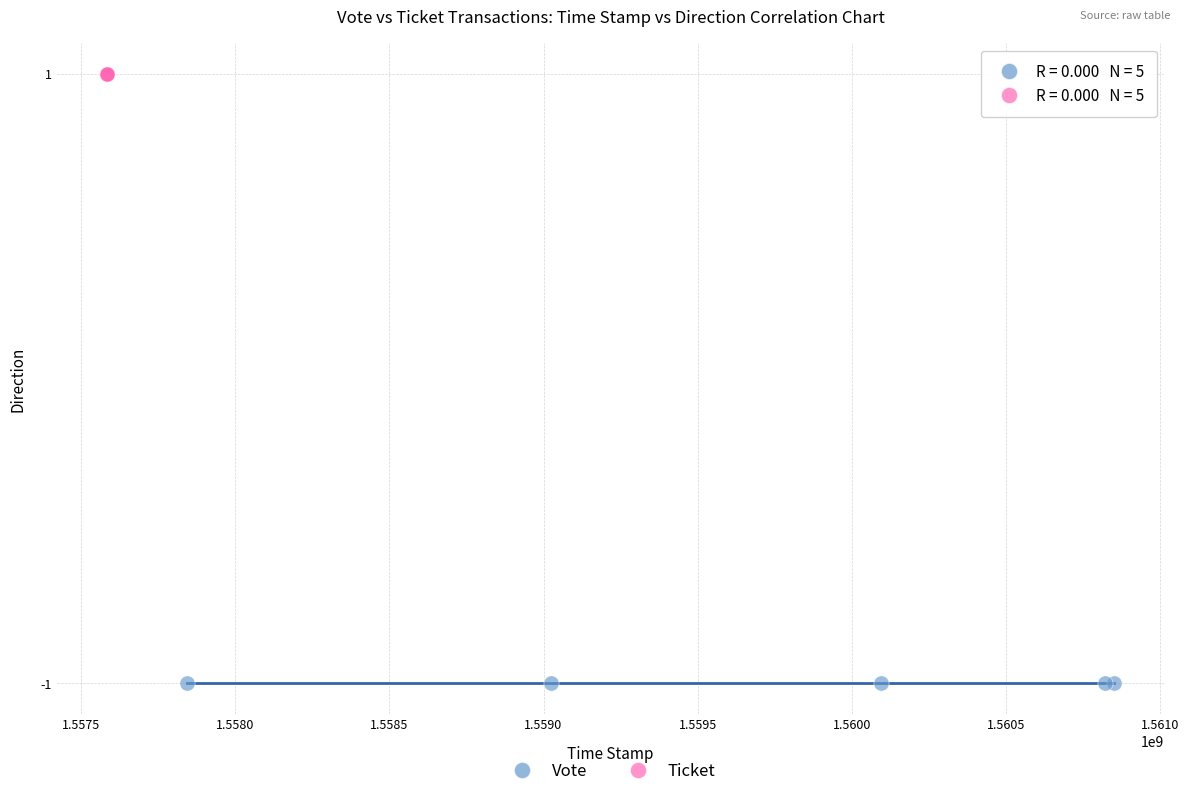

Which series contains the lowest Y value?

Vote